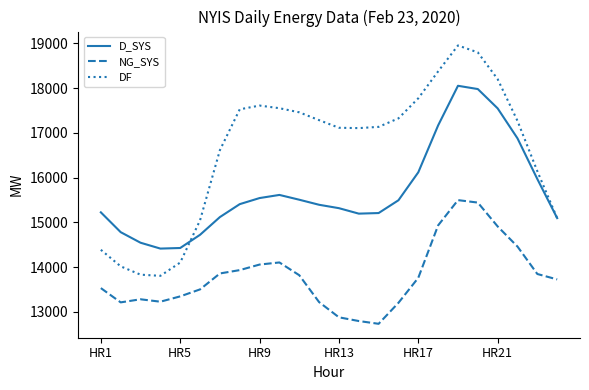

List the series in order of their peak value, highest first.

DF, D_SYS, NG_SYS